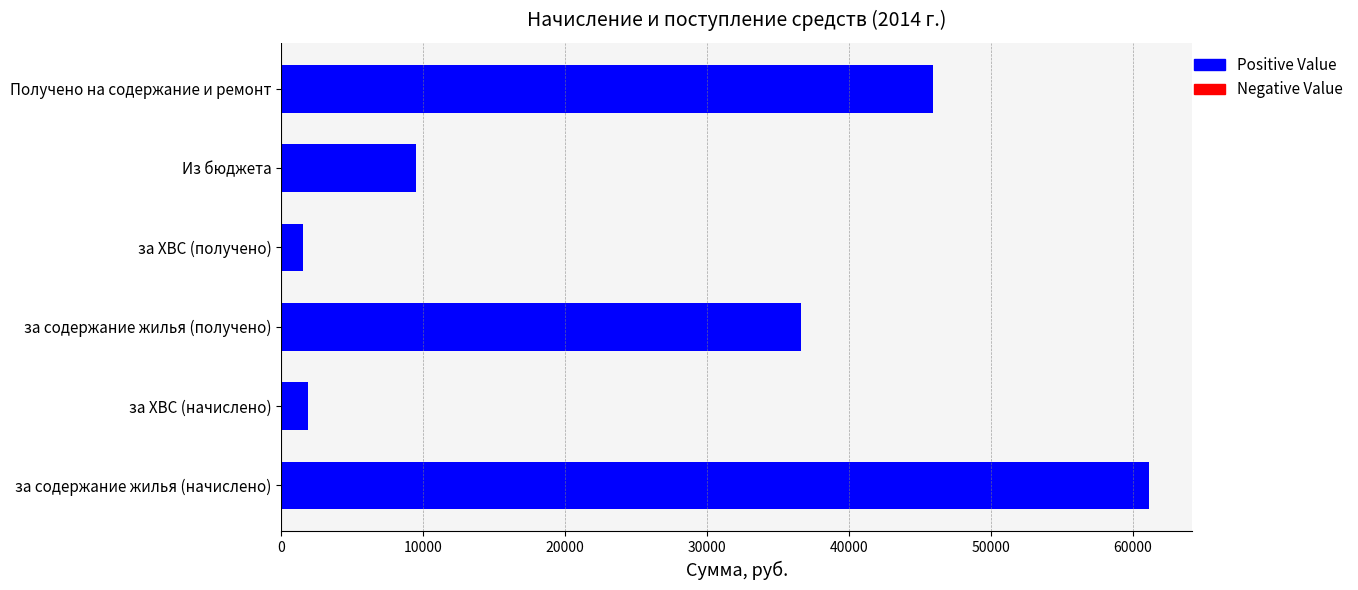

What is the maximum value shown in the chart?

61125.2